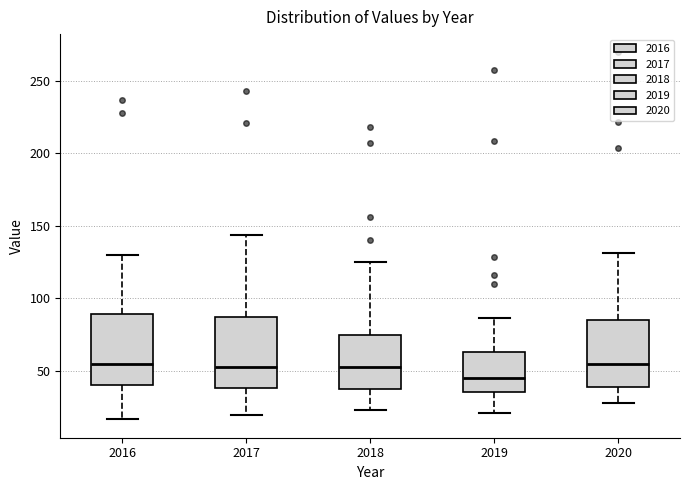

Where does the upper whisker of the box at x = 2020 end on the y-axis? The values are not printed on the chart, so give them approximately, as read against the axis.

130